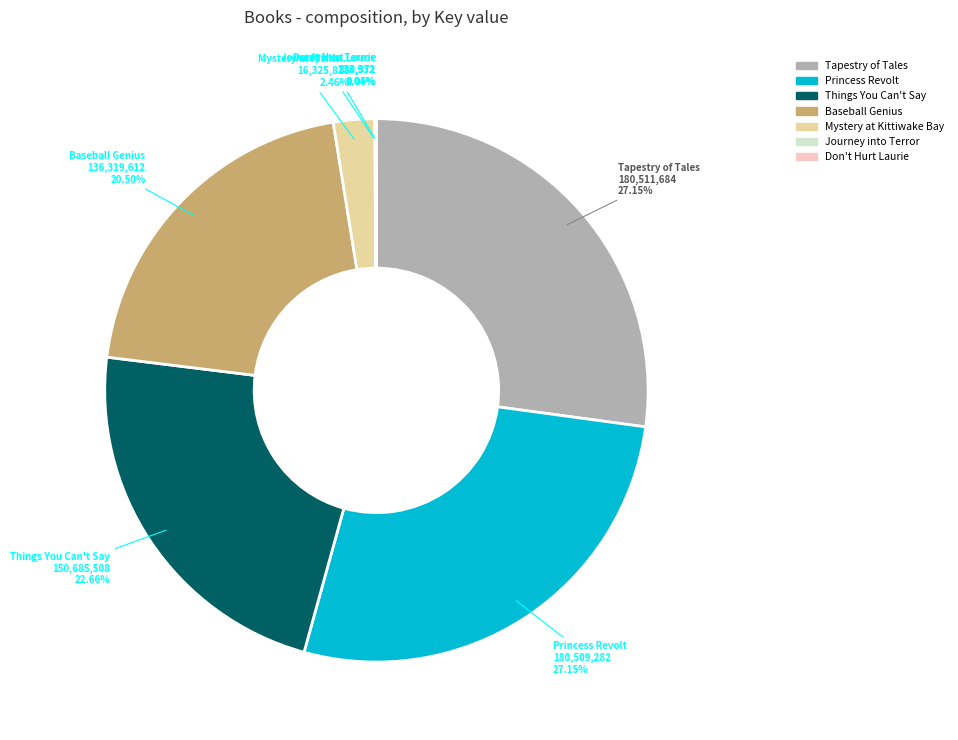

Approximately how many times larger is the value at Tapestry of Tales compared to Baseball Genius?

1.3